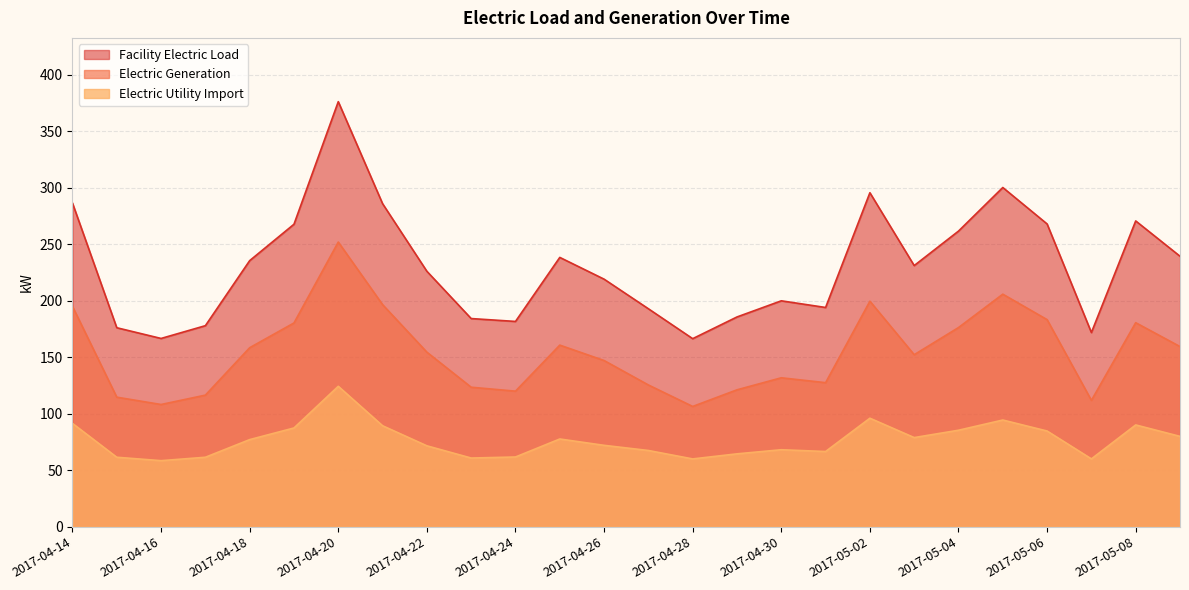

True or false: Electric Utility Import and Facility Electric Load intersect in this chart.

False